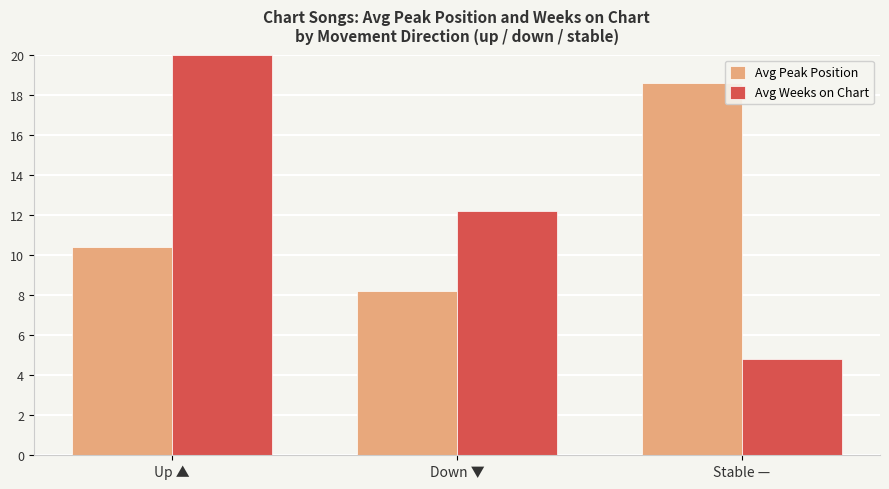

At which label is Avg Peak Position closest to 13?

Up ▲